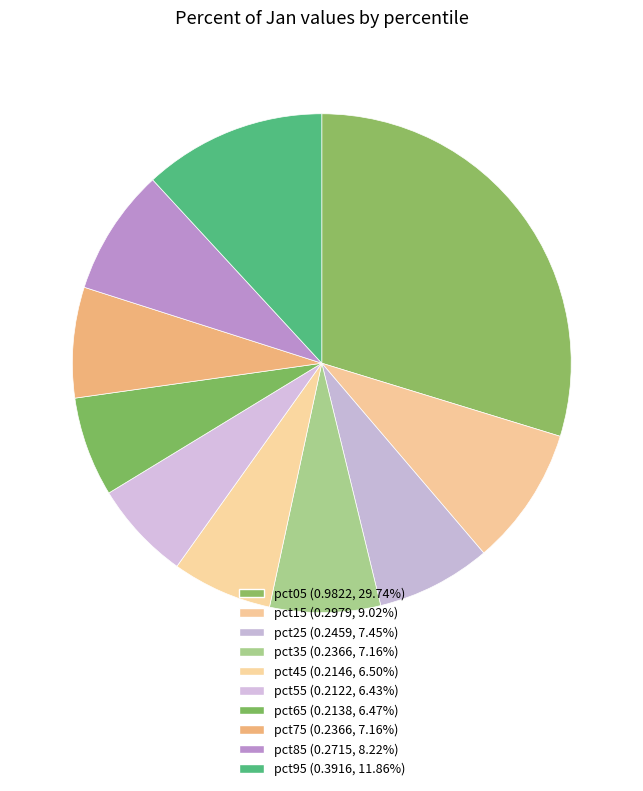

To the nearest percent, what portion does pct55 represent?

6%